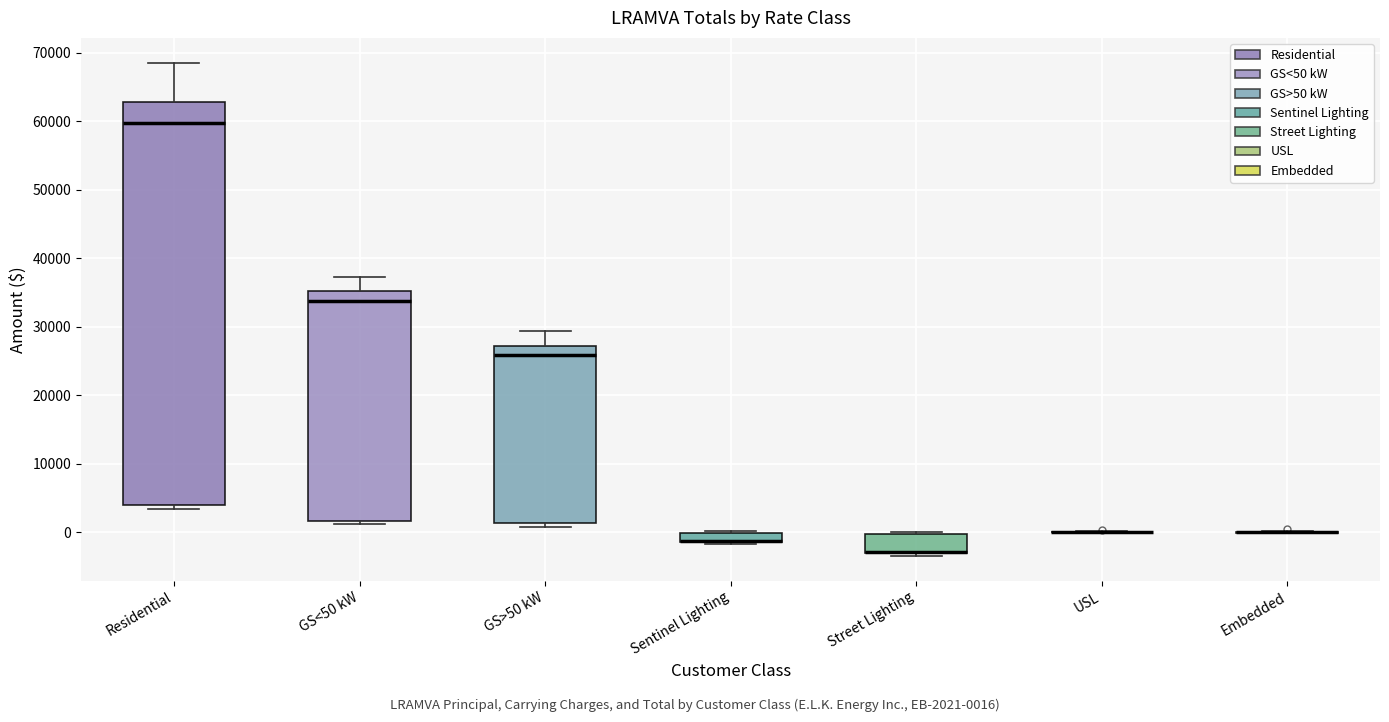

Which box is the tallest, from its lower edge to its upper edge?

Residential